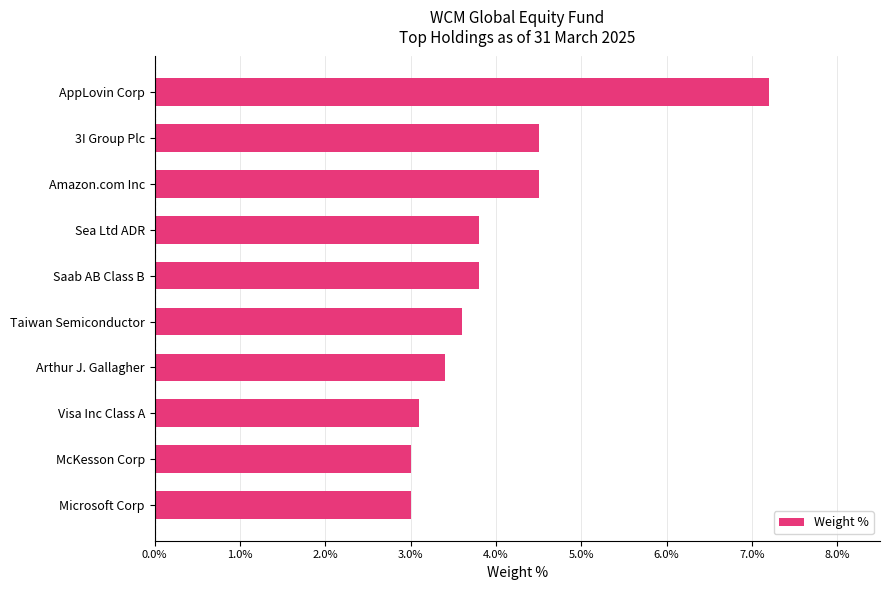

What is the sum of all values?

39.9